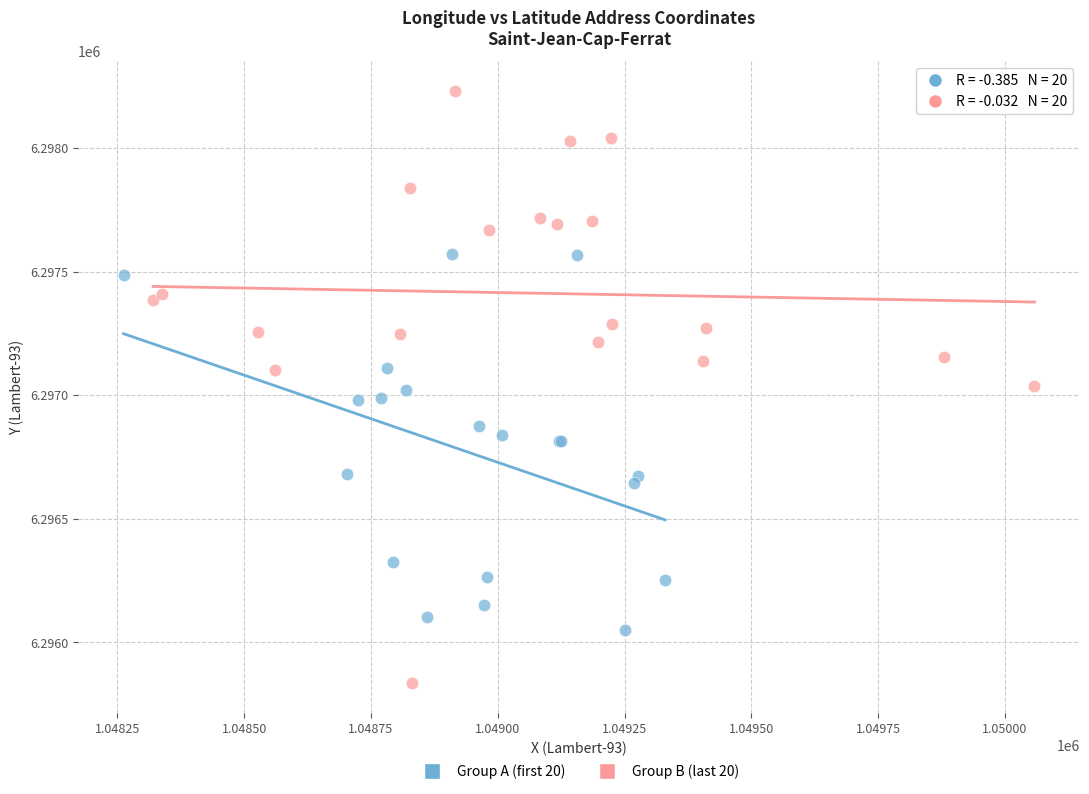

Which series reaches the minimum Y coordinate?

Group B (last 20)